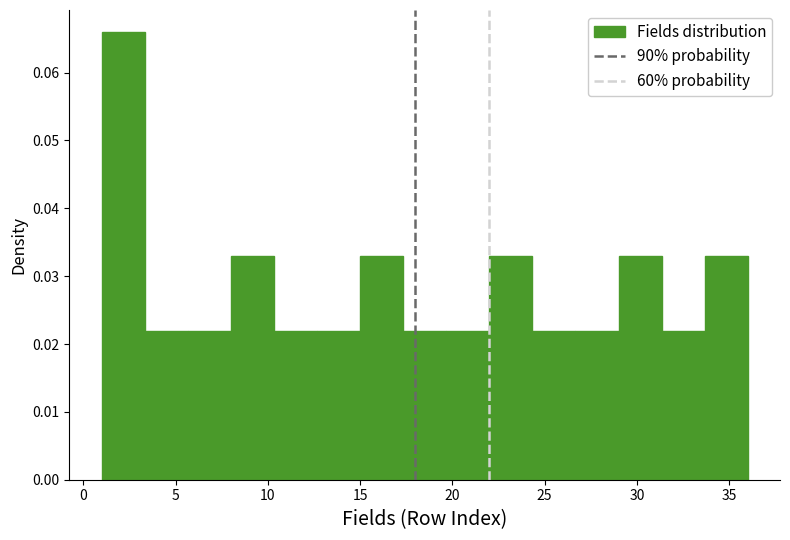

Reading left to right, transcribe this chart: for each bar, give the range it covers on the x-axis and its height. Neither the bar edges nor the heights are printed on the chart, so give them approximately, as read against the axes.

1.0 to 3.5: 0.066
3.5 to 5.5: 0.022
5.5 to 8.0: 0.022
8.0 to 10.5: 0.033
10.5 to 12.5: 0.022
12.5 to 15.0: 0.022
15.0 to 17.5: 0.033
17.5 to 19.5: 0.022
19.5 to 22.0: 0.022
22.0 to 24.5: 0.033
24.5 to 26.5: 0.022
26.5 to 29.0: 0.022
29.0 to 31.5: 0.033
31.5 to 33.5: 0.022
33.5 to 36.0: 0.033